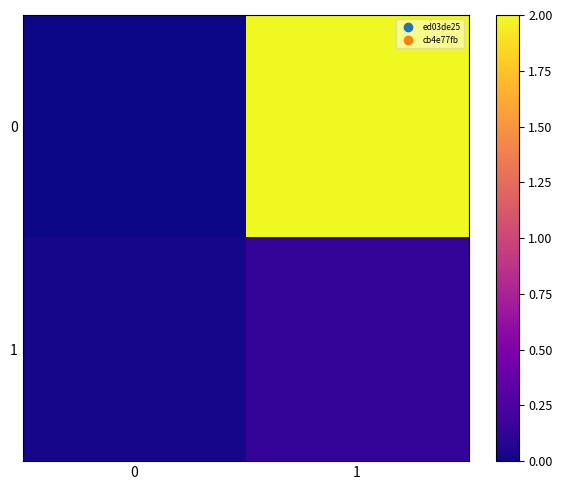

What is the maximum value shown in the chart?

2.0